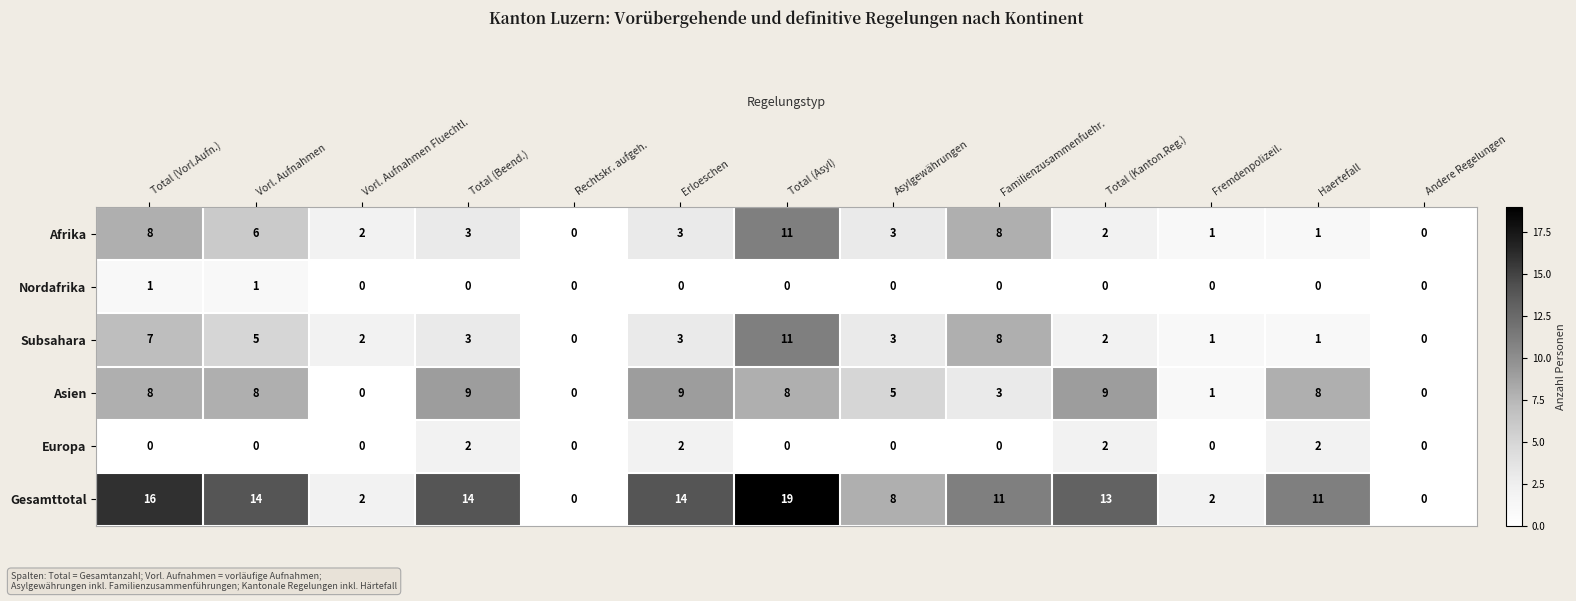

What is the difference between the Subsahara values at Familienzusammenfuehr. and Total (Beend.)?

5